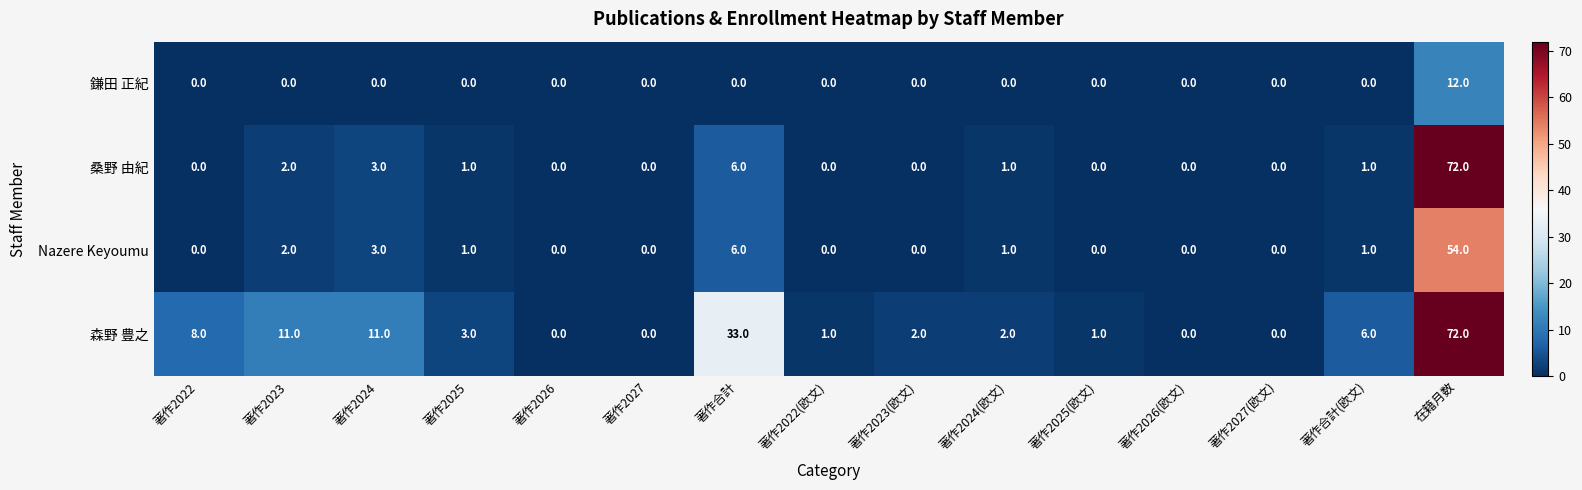

Where is 森野 豊之 nearest to the value 36?

著作合計